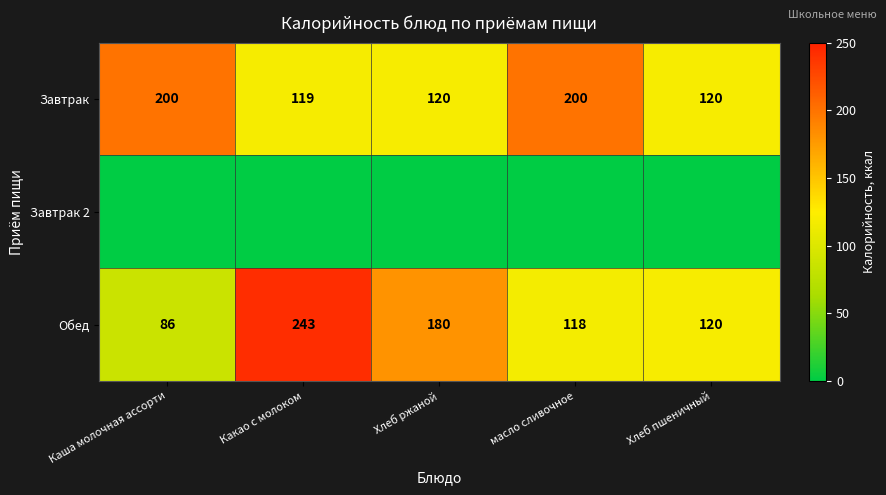

Is the value of Завтрак at масло сливочное greater than the value of Обед at масло сливочное?

Yes